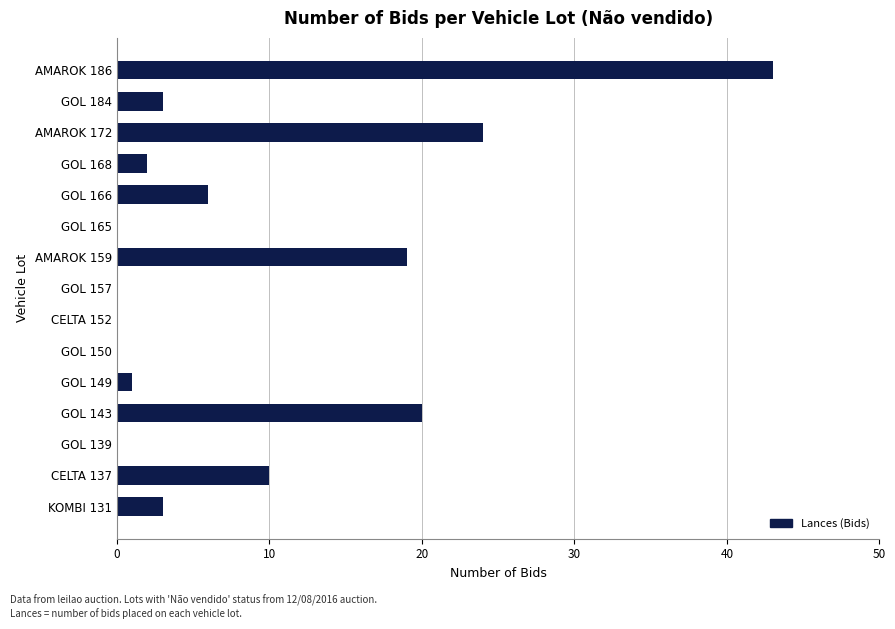

Is it true that the value at GOL 139 is 21?

False